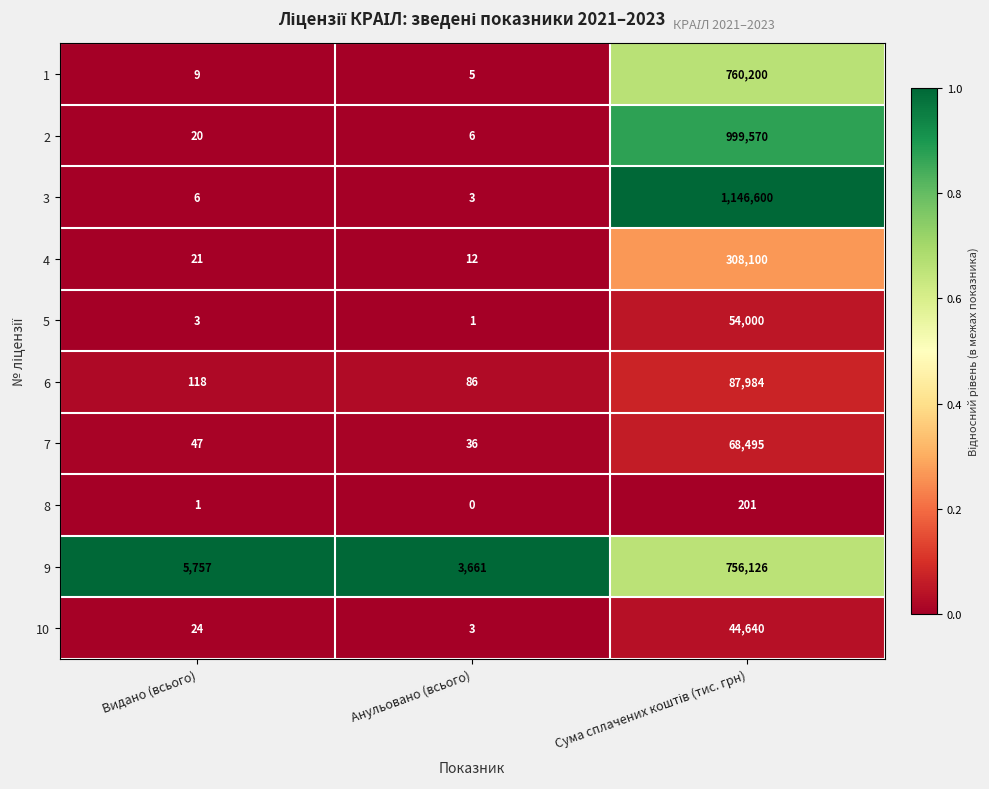

What is the difference between the highest and lowest values at Анульовано (всього)?

3661